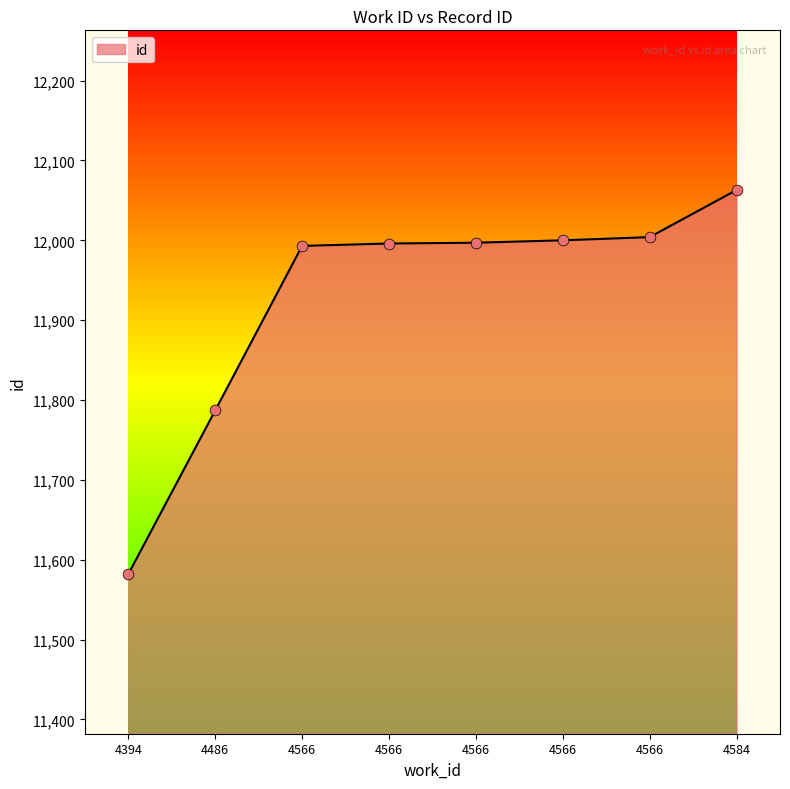

Which has a higher value, 4566 or 4566?

4566